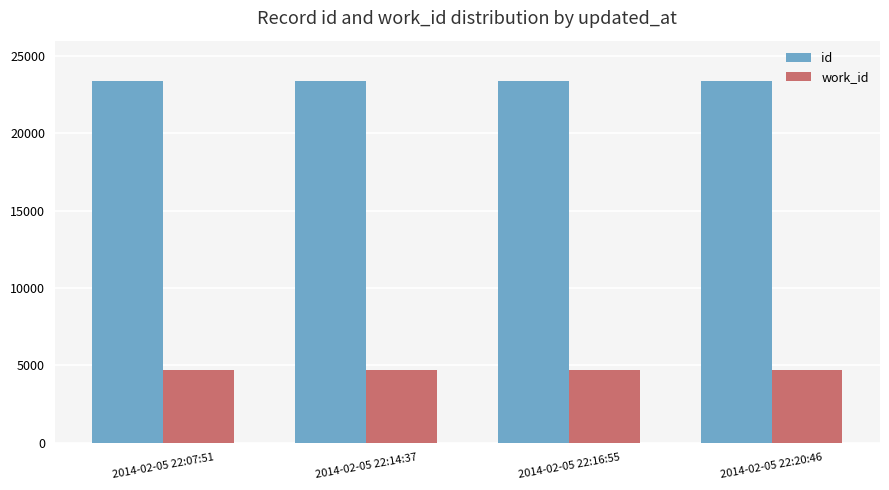

What is the maximum value for work_id?

4702